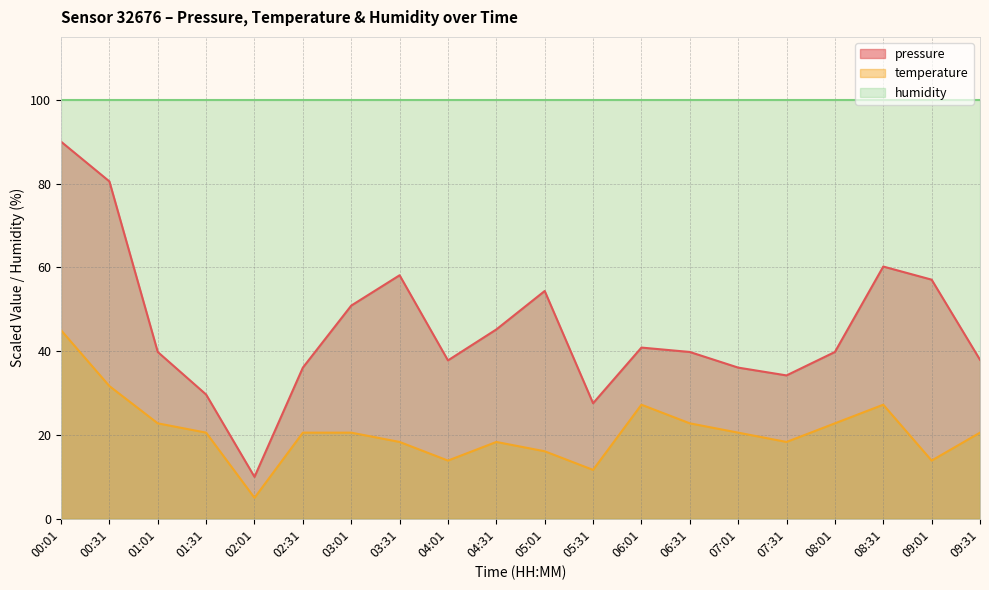

In temperature, how many points are lower than both neighbors (excluding endpoints)?

5